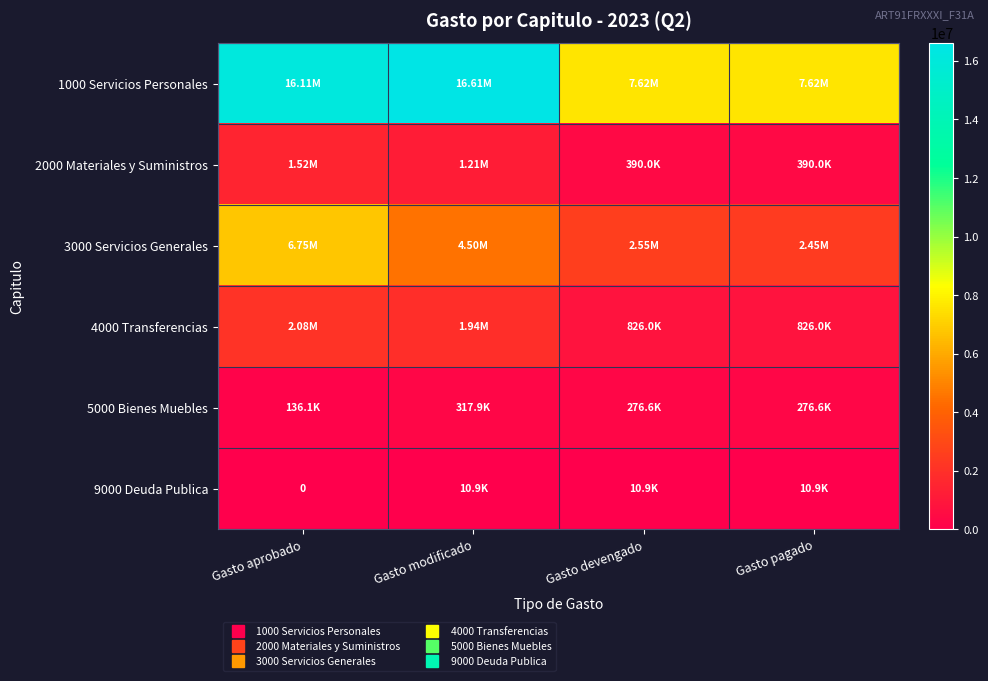

At which category is the sum across all series the highest?

Gasto aprobado